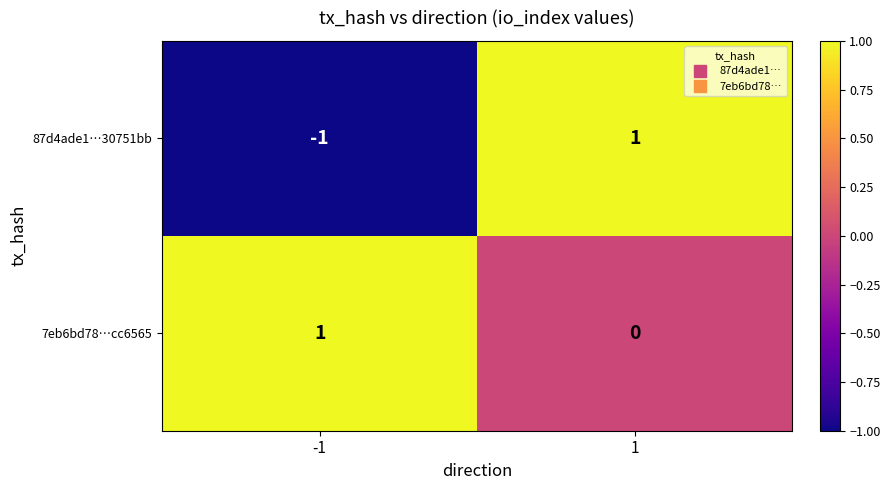

Reading left to right, what are all the values shown in this chart?

87d4ade1…30751bb: -1	1
7eb6bd78…cc6565: 1	0